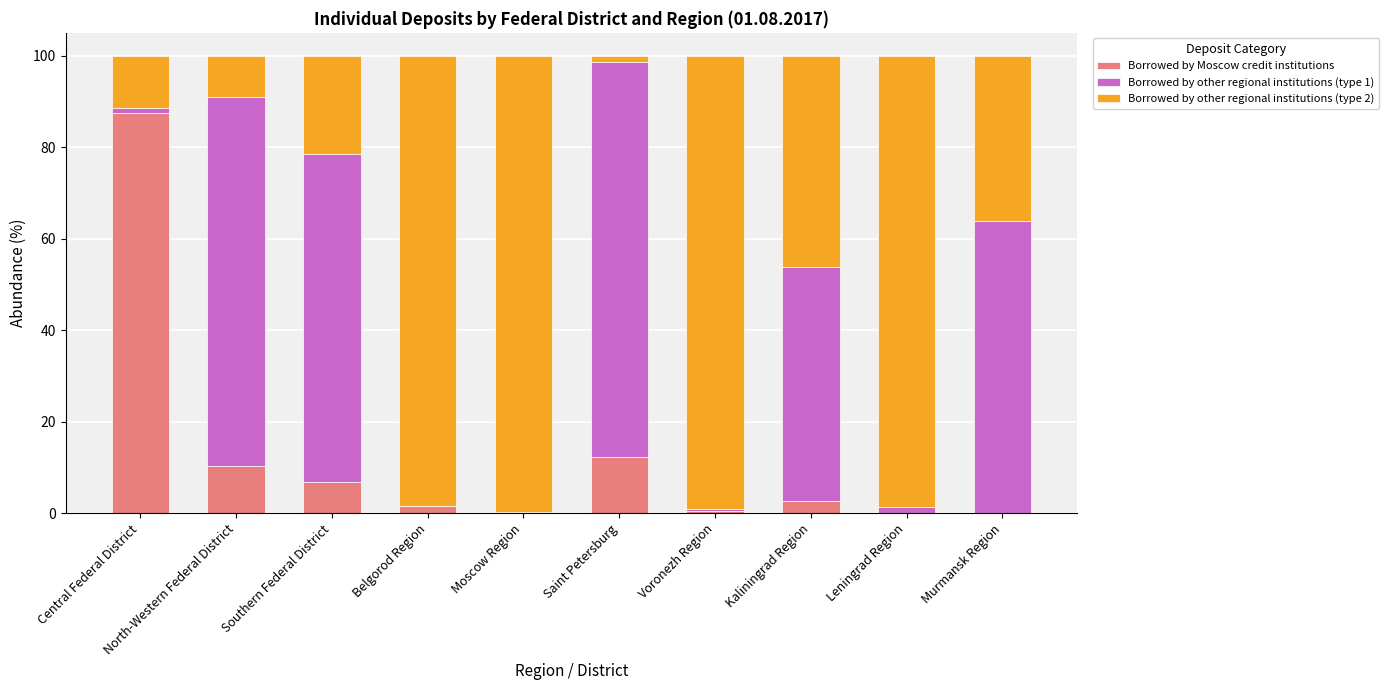

True or false: Borrowed by Moscow credit institutions has a value of -37.7 at Leningrad Region.

False